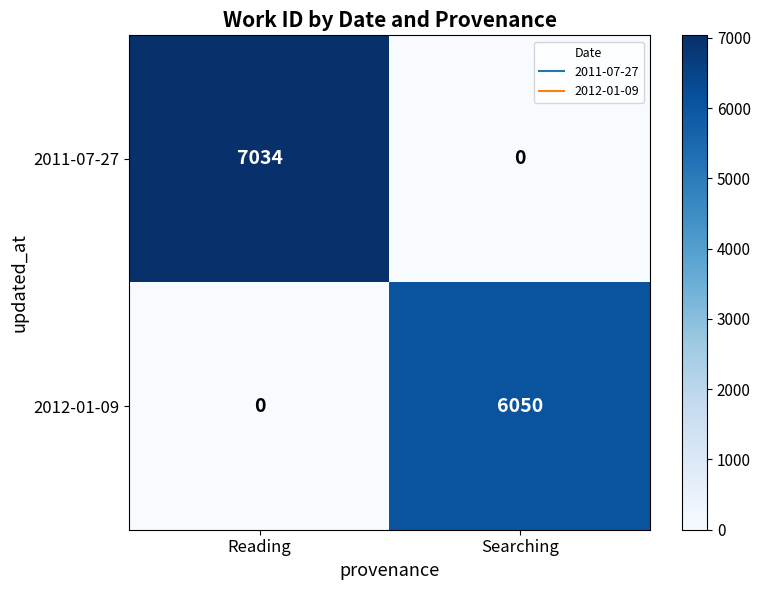

How many distinct data groups are displayed?

2